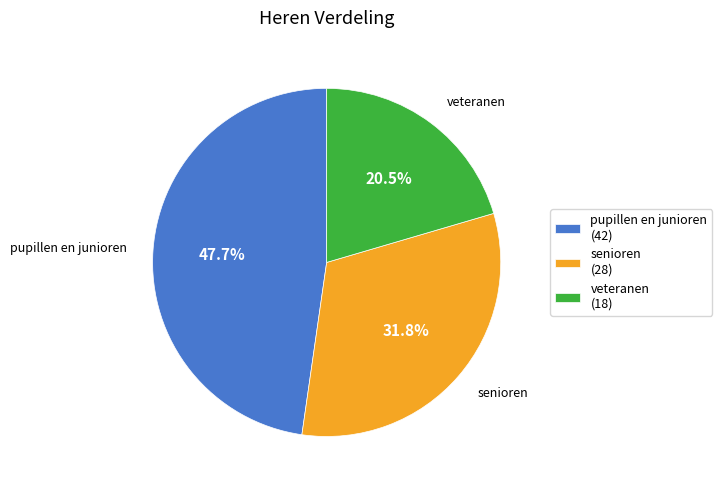

Combined, what portion of the pie is veteranen and senioren?

52.3%